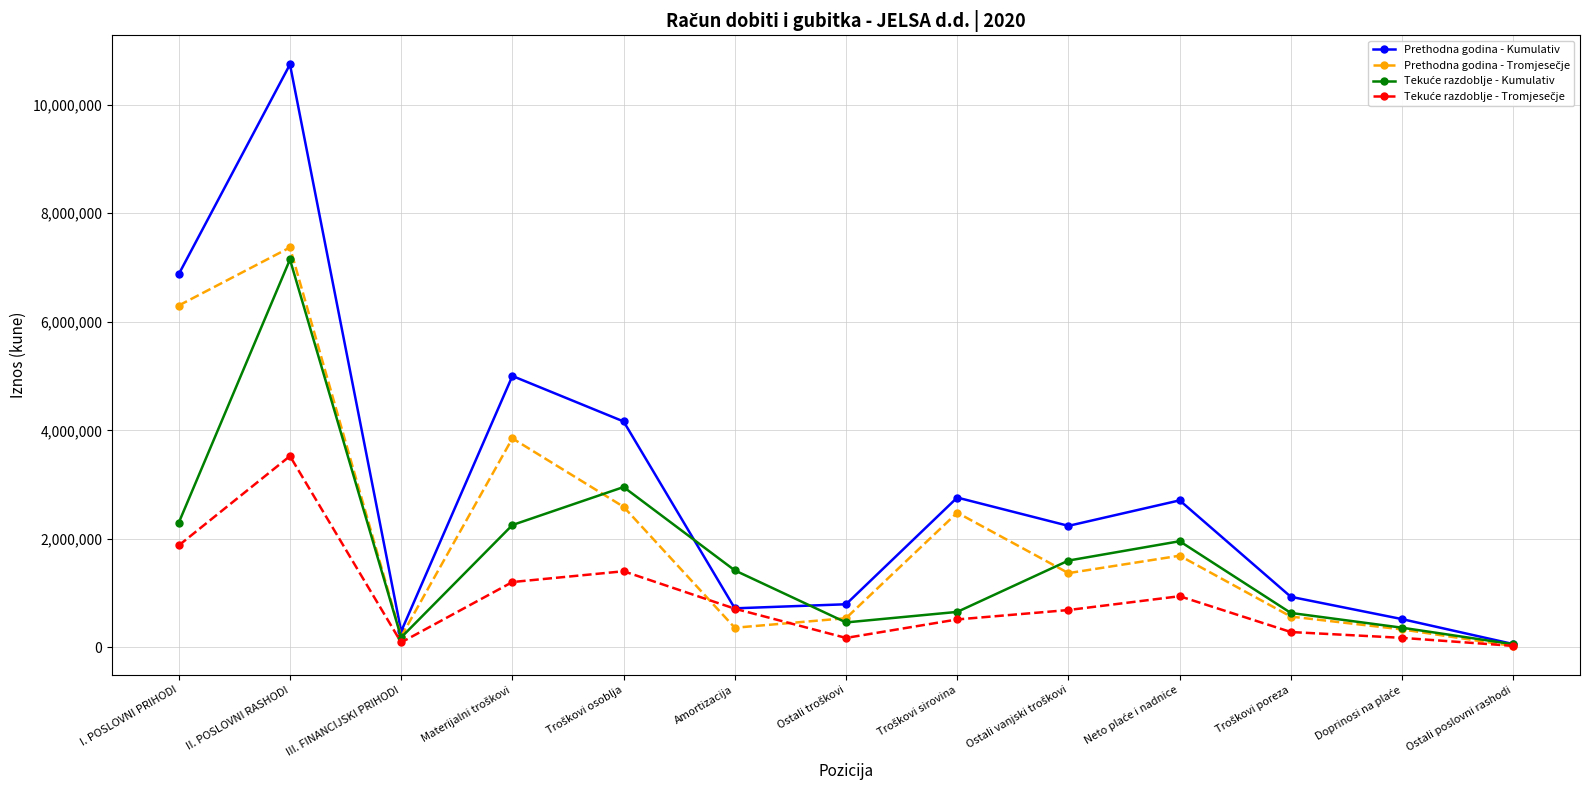

Which category has the highest value across all series?

II. POSLOVNI RASHODI